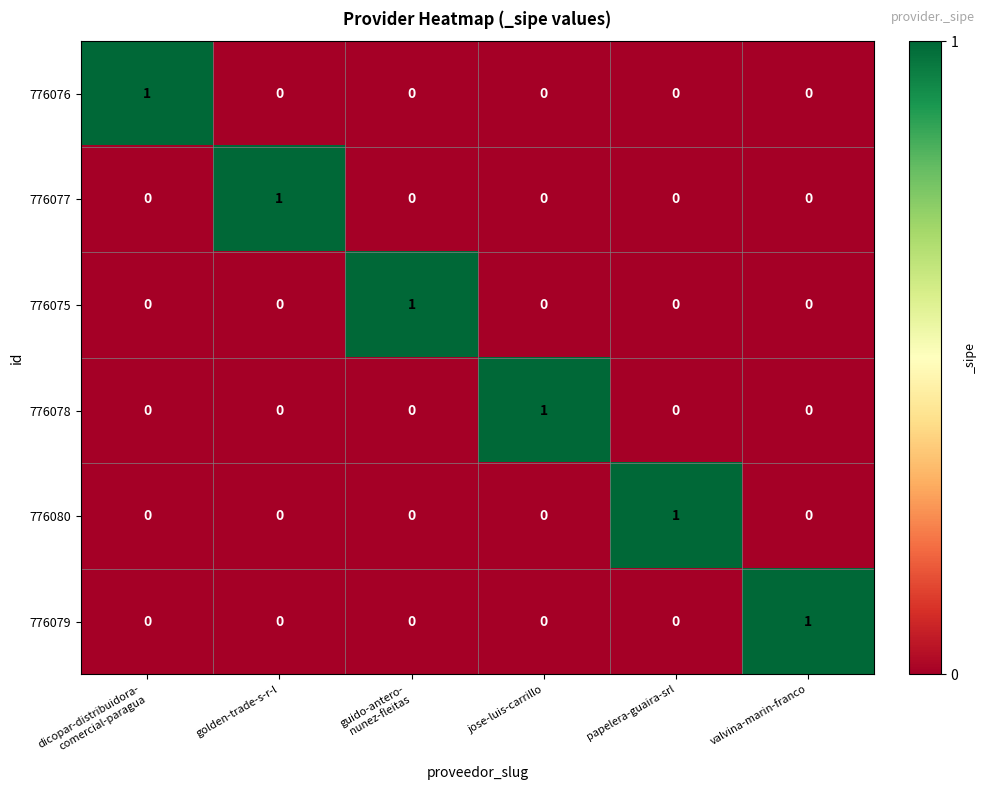

The value of 776079 at jose-luis-carrillo is -1. True or false?

False